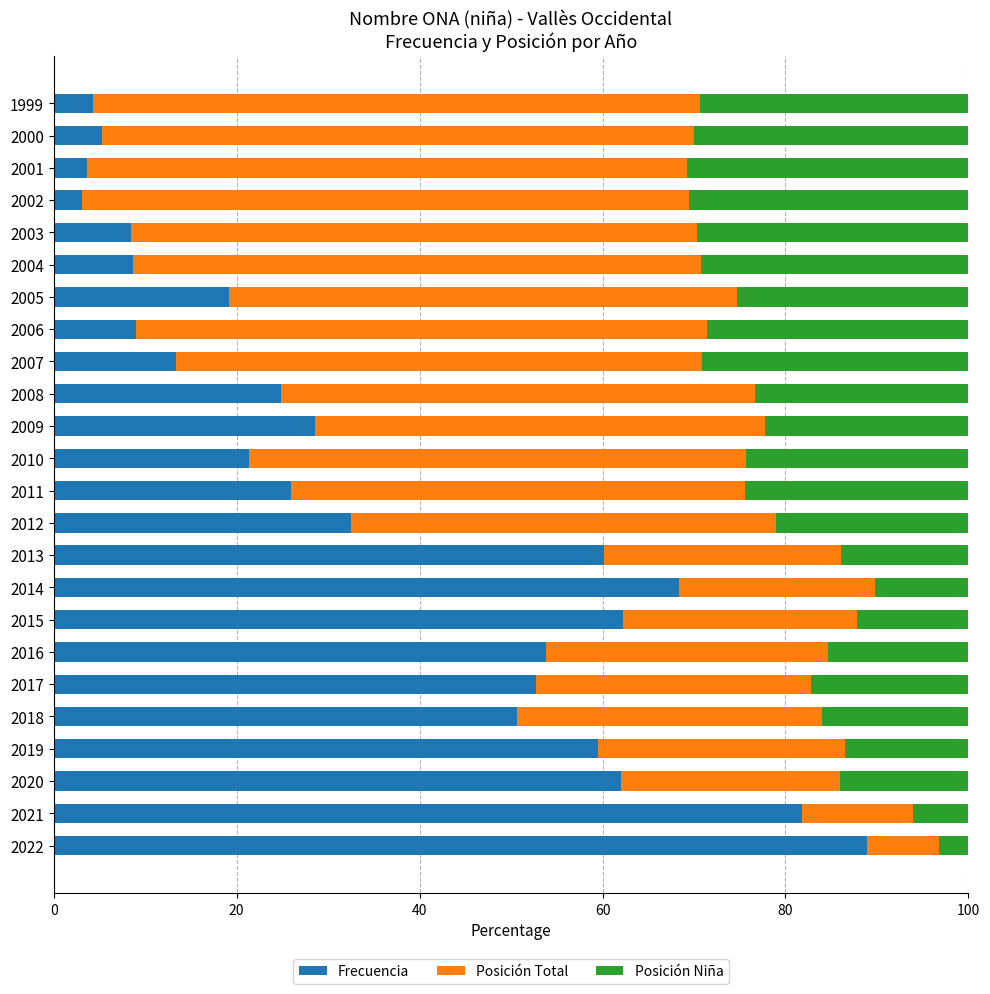

What is the sum of all Frecuencia values?

848.3